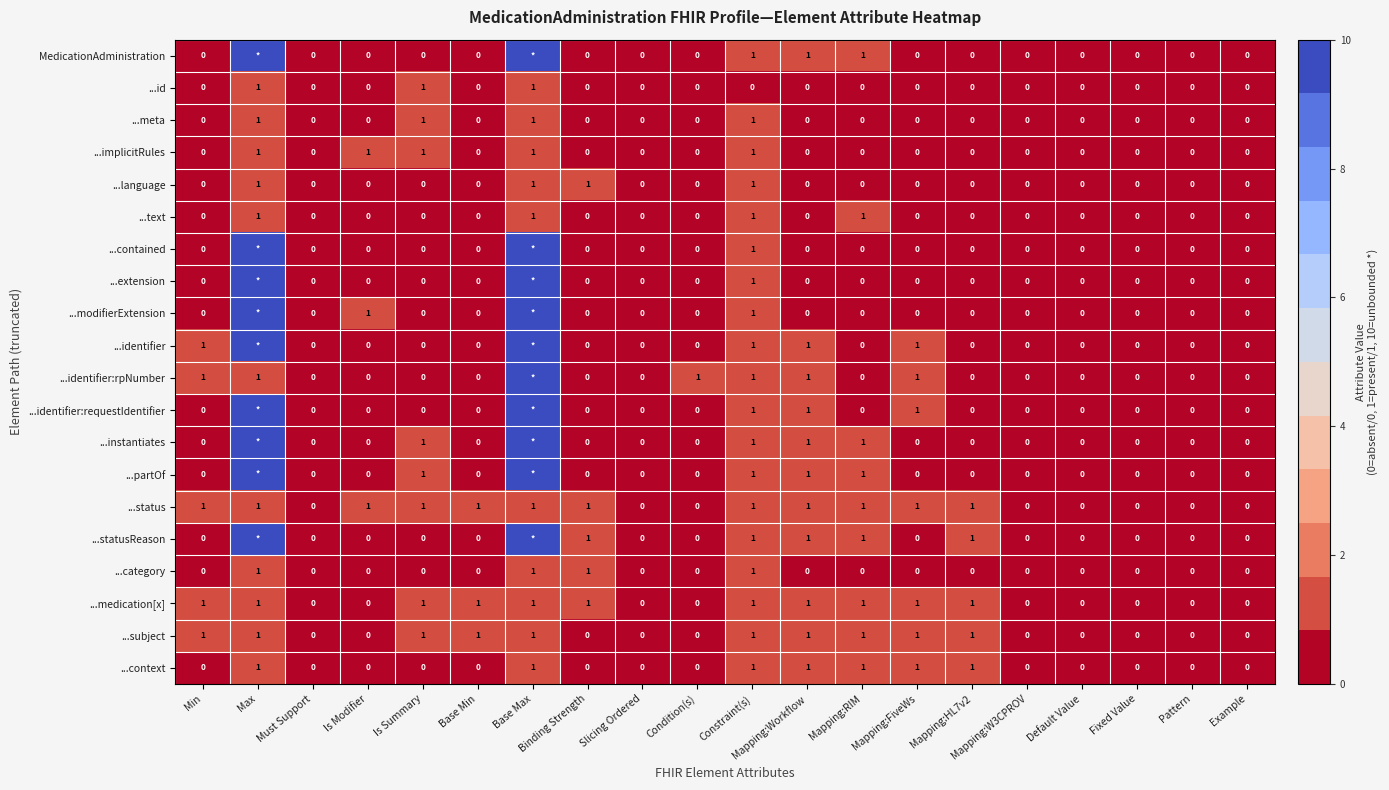

Is it true that ...identifier:rpNumber equals 2 at Mapping:FiveWs?

False